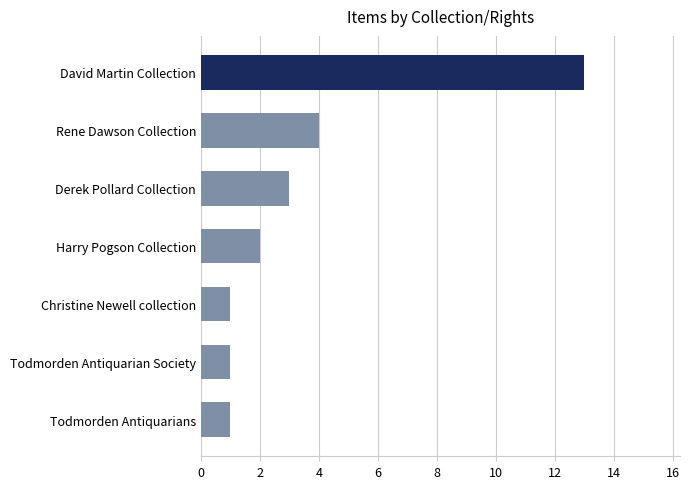

Where is the data nearest to the value 7?

Rene Dawson Collection